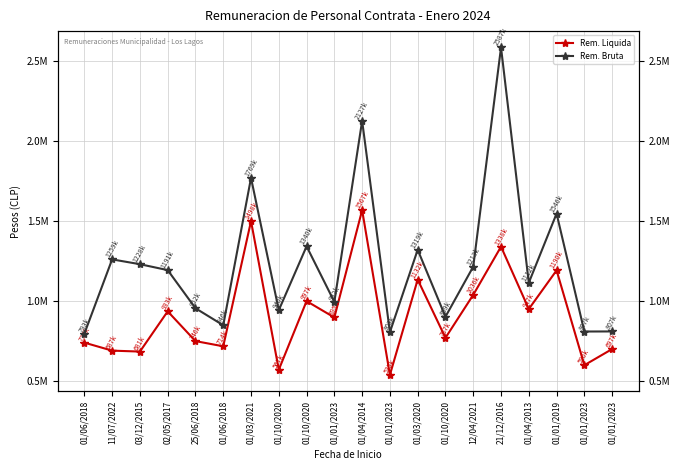

Where is the first local minimum for Rem. Liquida?

03/12/2015